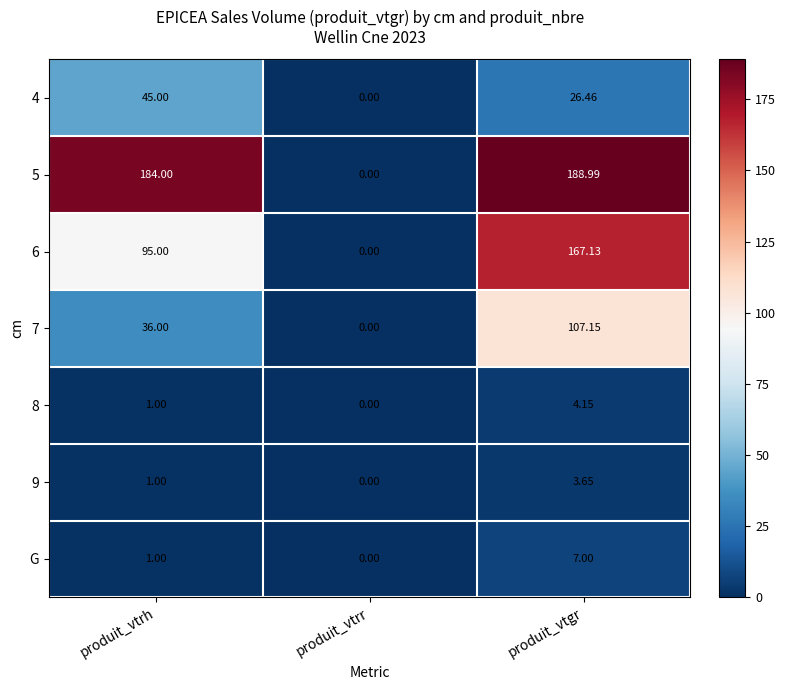

List the labels in order of 4 value, smallest first.

produit_vtrr, produit_vtgr, produit_vtrh